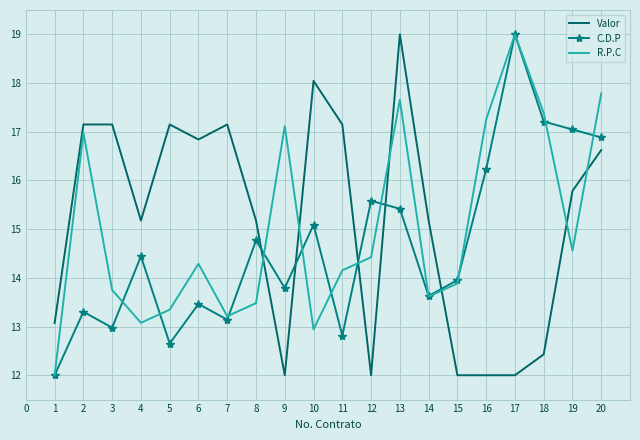

At 8, list the series in order from largest to smallest.

Valor, C.D.P, R.P.C